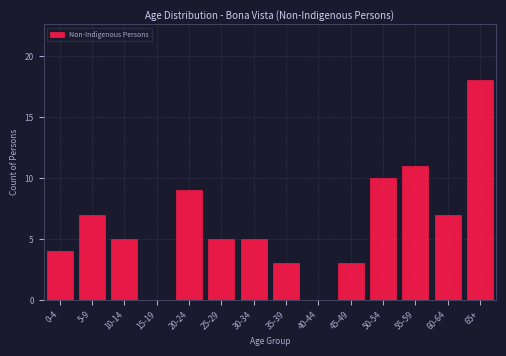

Reading left to right, extract all data points from this chart.

0-4=4	5-9=7	10-14=5	15-19=0	20-24=9	25-29=5	30-34=5	35-39=3	40-44=0	45-49=3	50-54=10	55-59=11	60-64=7	65+=18